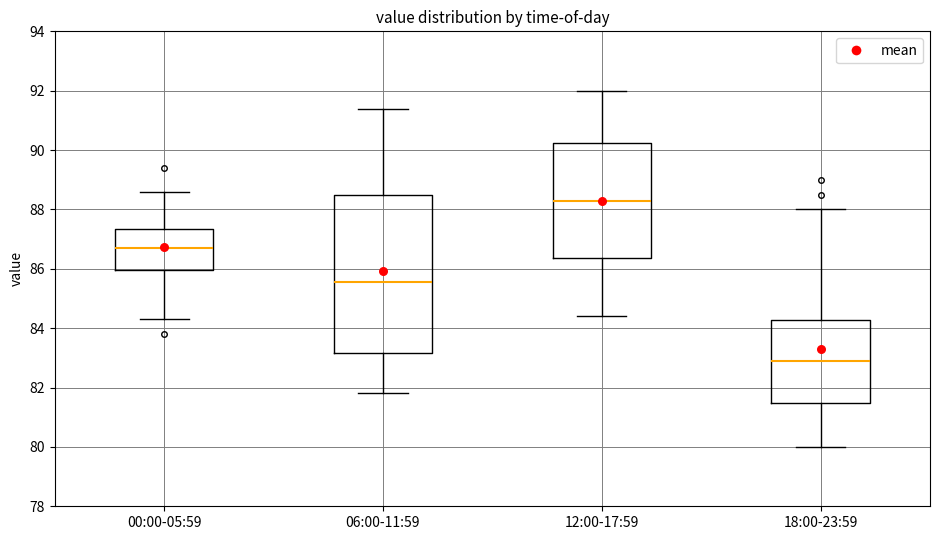

Reading left to right, transcribe this box plot: for each box, give where its median line is, the range the box spans, and where its two whiskers end, as read against the y-axis. The values are not printed on the chart, so give them approximately, as read against the axis.

00:00-05:59: median 86.8, box 86.0 to 87.4, whiskers 84.4 to 88.6
06:00-11:59: median 85.6, box 83.2 to 88.4, whiskers 81.8 to 91.4
12:00-17:59: median 88.4, box 86.4 to 90.2, whiskers 84.4 to 92.0
18:00-23:59: median 83.0, box 81.4 to 84.2, whiskers 80.0 to 88.0